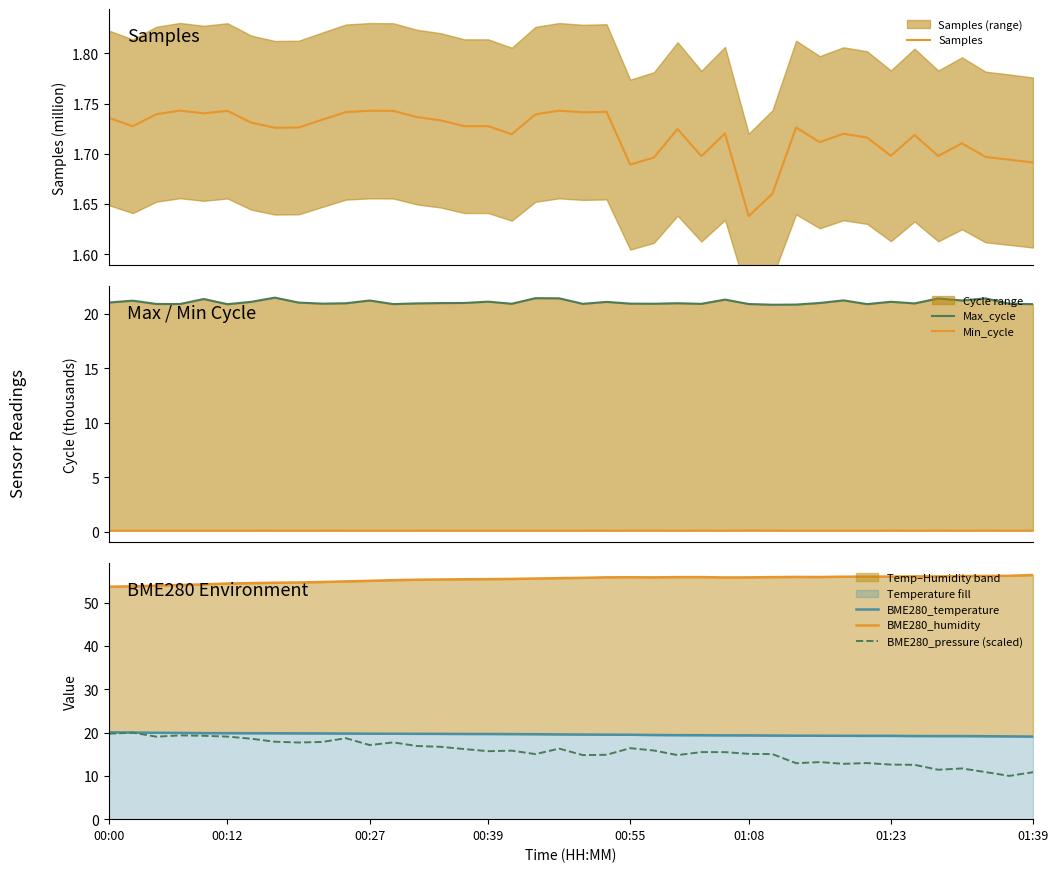

How many series are shown in this chart?

6